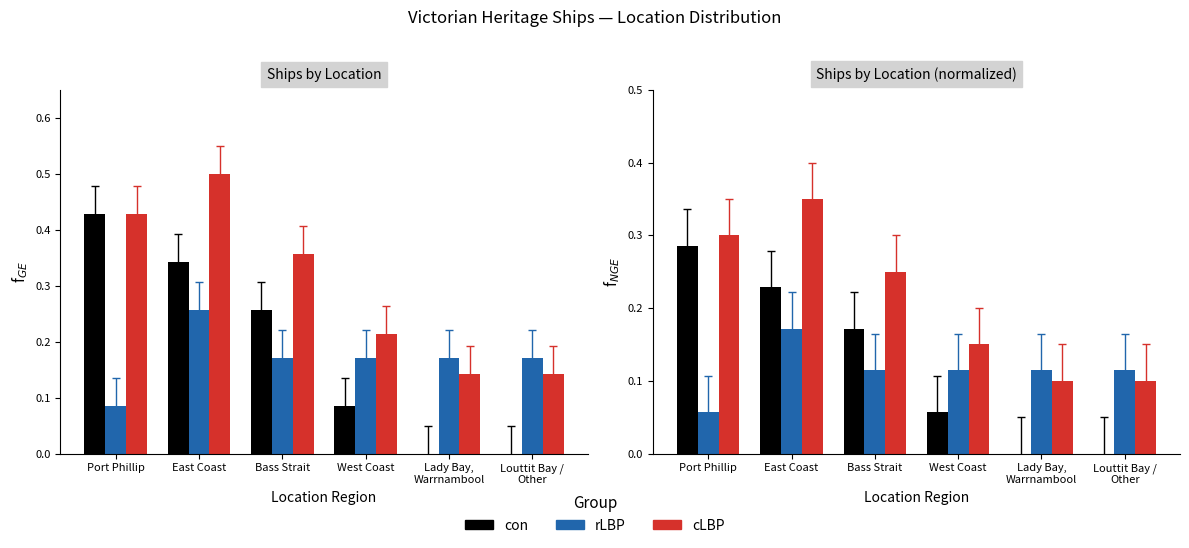

What is the difference between the maximum and second lowest values in the con series?

0.3